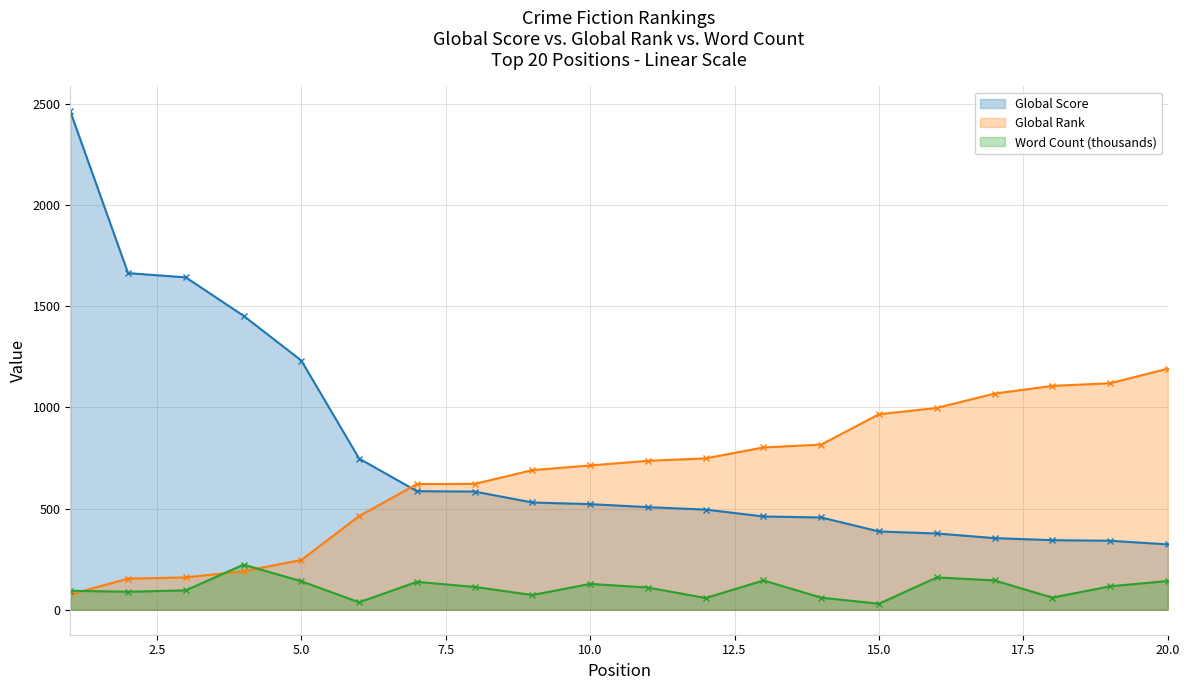

Which has a higher value, 5 or 17?

5